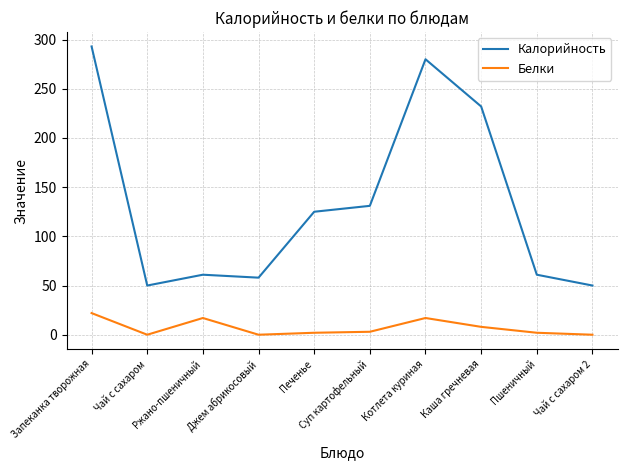

True or false: Белки and Калорийность cross at least once.

False